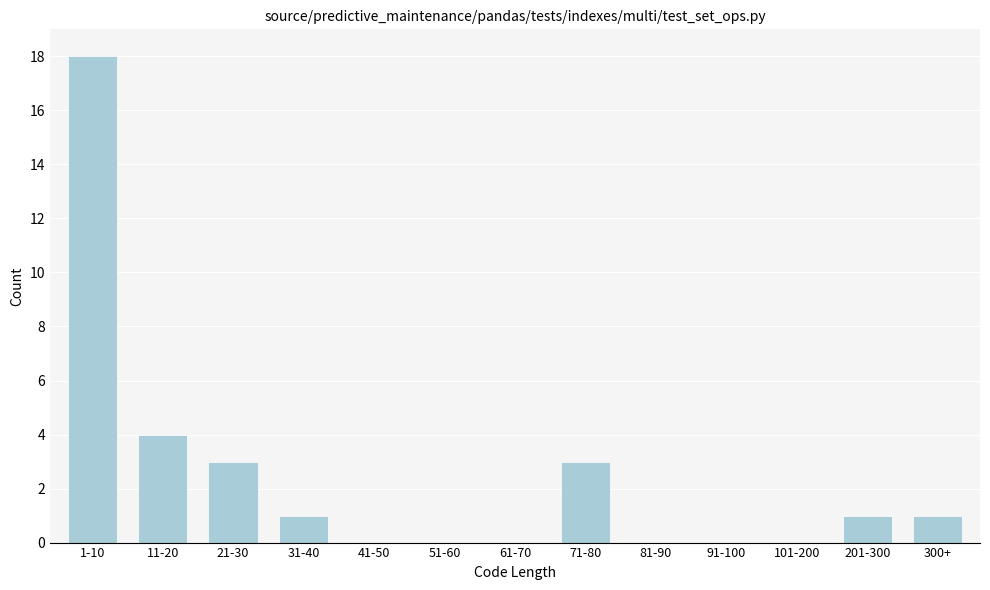

Reading right to left, what are all the values shown in this chart?

300+=1	201-300=1	101-200=0	91-100=0	81-90=0	71-80=3	61-70=0	51-60=0	41-50=0	31-40=1	21-30=3	11-20=4	1-10=18